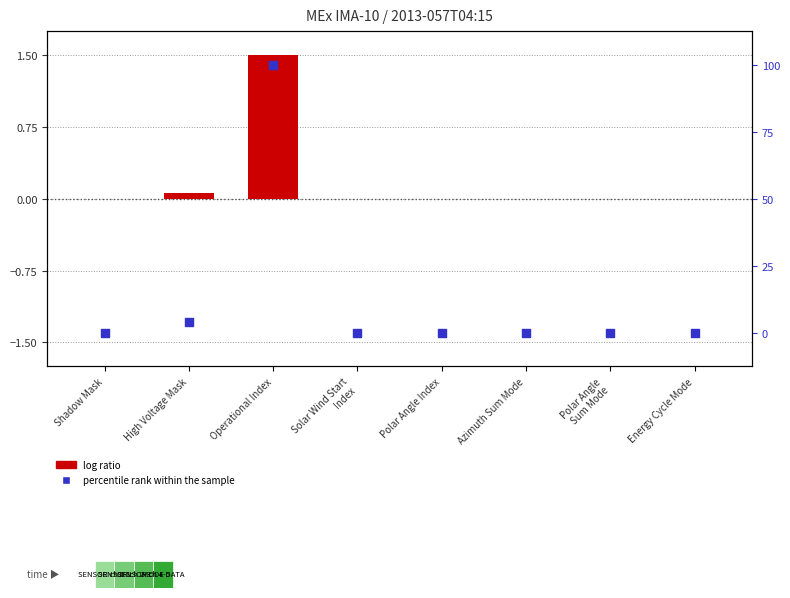

What are all the series names shown in the legend?

log ratio, percentile rank within the sample